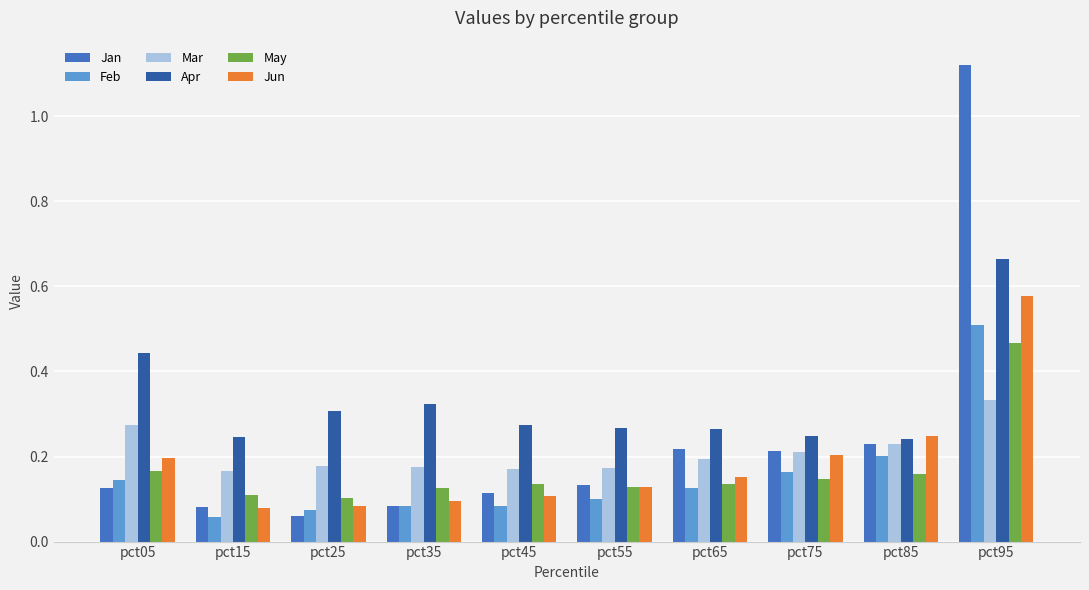

How many Jun values are between 0 and 1?

10